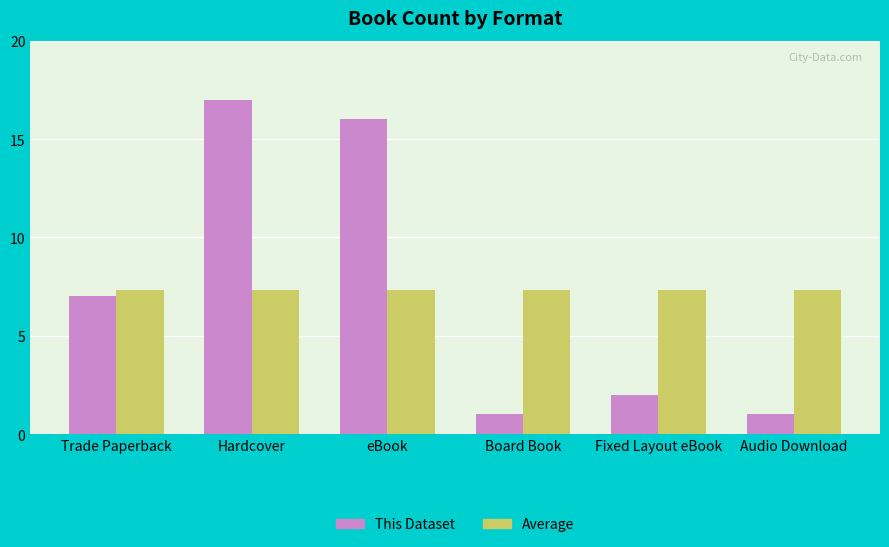

Read the Average value at Hardcover.

7.3